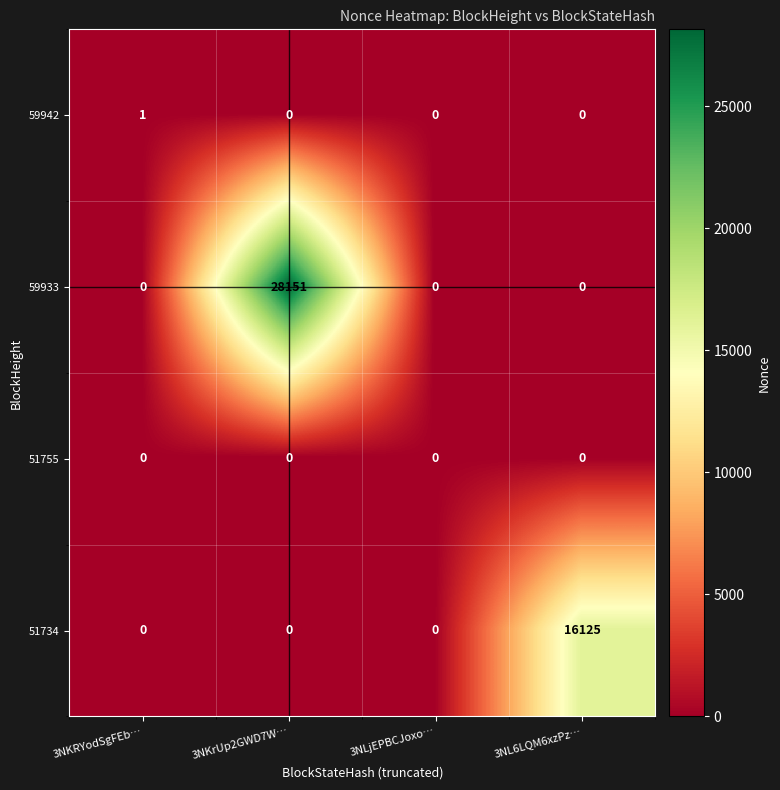

Count the 51734 values in the range 0 to 16125.

4